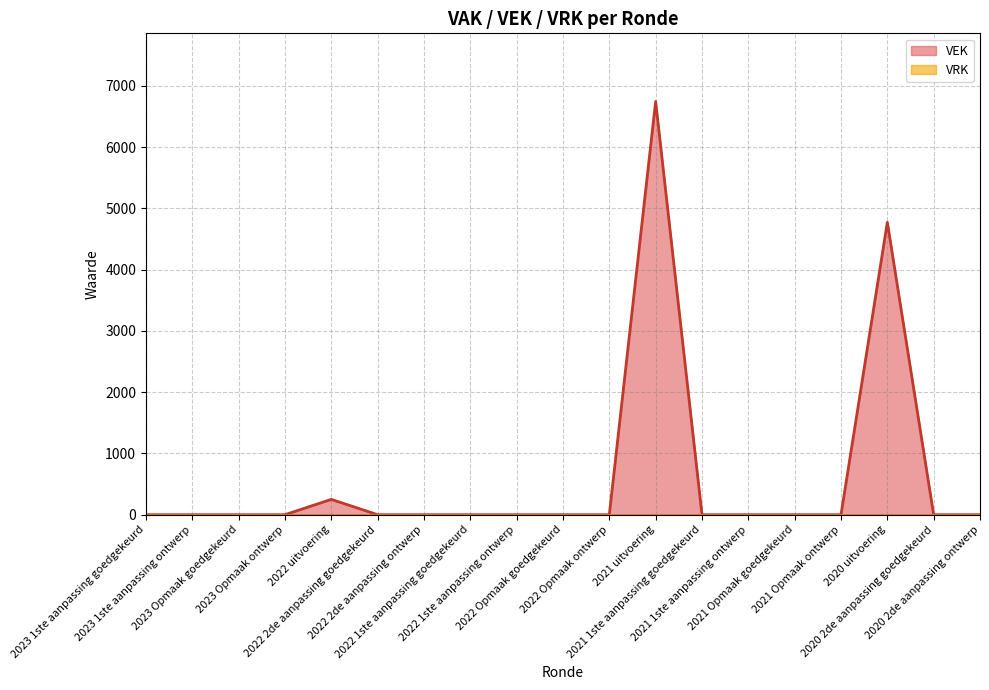

The chart shows a value of 3520 at 2023 Opmaak ontwerp. True or false?

False